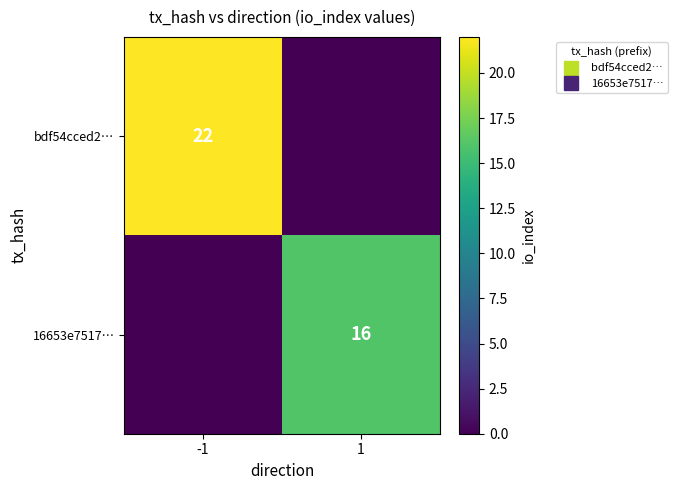

Count the number of data series in this chart.

2